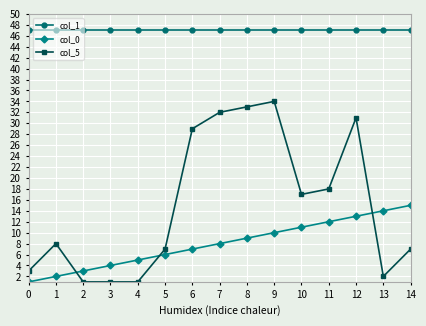

After their last crossing, which series has the higher values: col_5 or col_0?

col_0